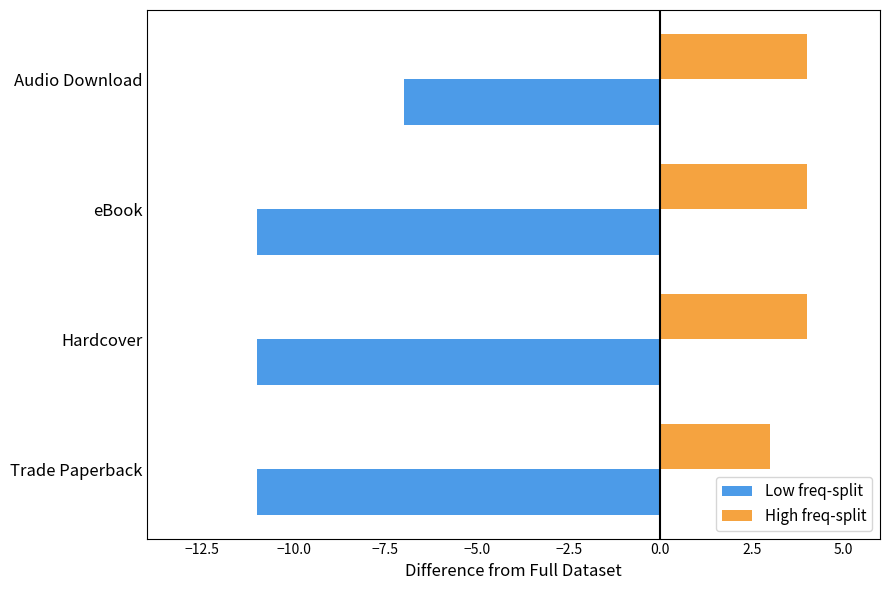

Is the value of Low freq-split at Audio Download greater than the value of High freq-split at eBook?

No